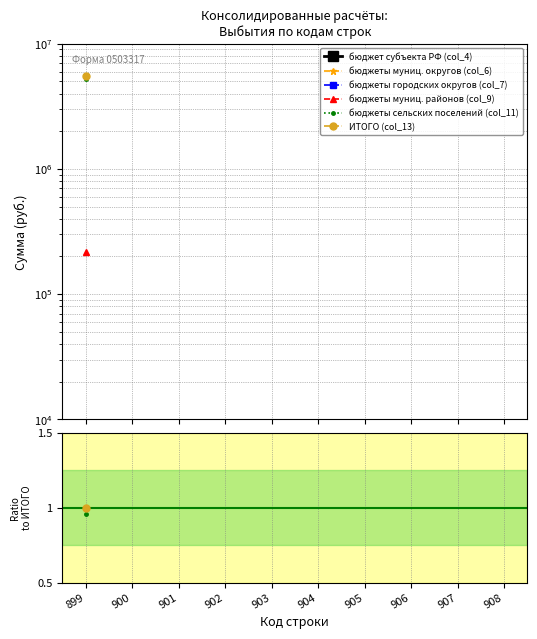

True or false: бюджеты городских округов (col_7) has more than 2 points higher than both neighbors.

False